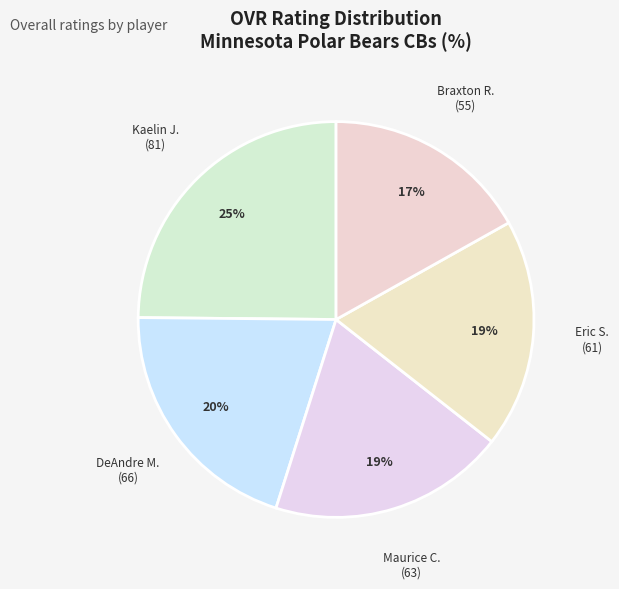

Count the number of slices in the pie.

5